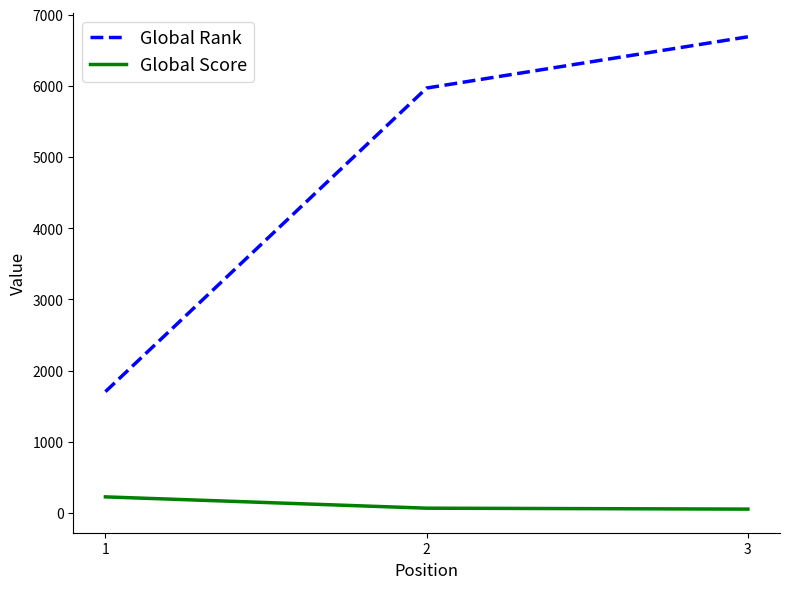

List the series in order of their overall mean, lowest first.

Global Score, Global Rank